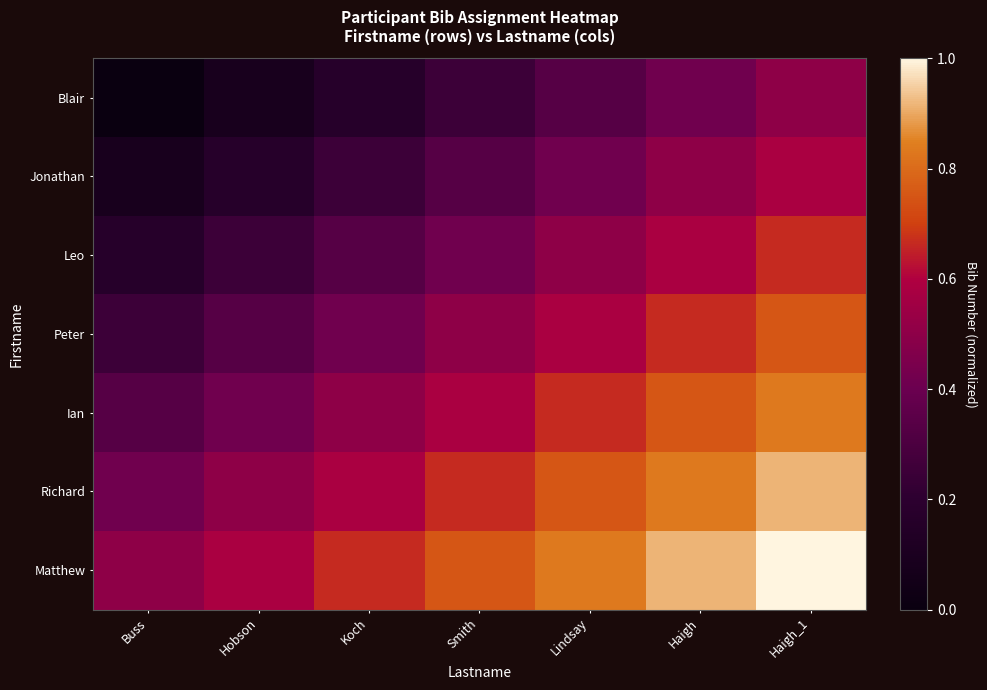

List the series in order of their peak value, highest first.

Matthew, Richard, Ian, Peter, Leo, Jonathan, Blair